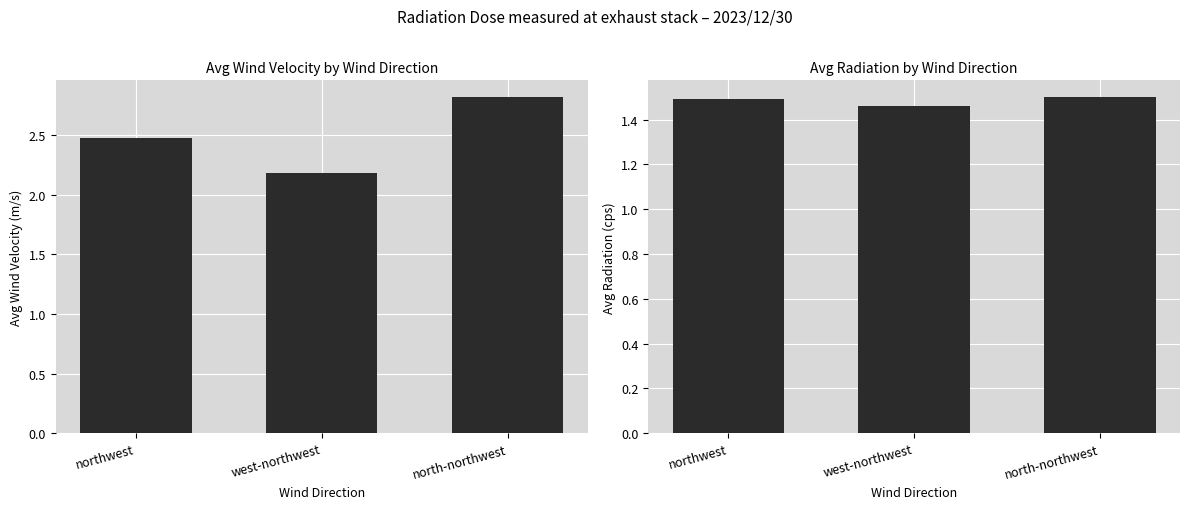

Reading left to right, list all the values displayed in this chart.

Avg Wind Velocity (m/s): northwest=2.5	west-northwest=2.2	north-northwest=2.8
Avg Radiation (cps): northwest=1.5	west-northwest=1.5	north-northwest=1.5